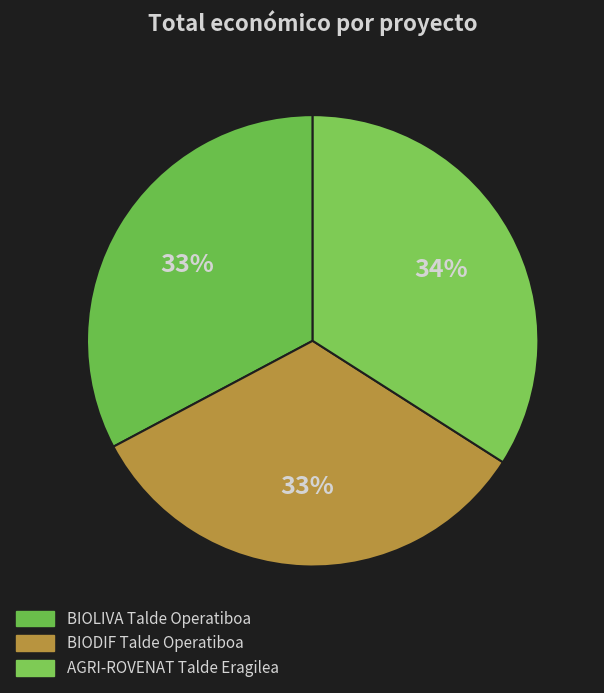

To the nearest percent, what is the difference between the largest and smallest slice percentages?

1%